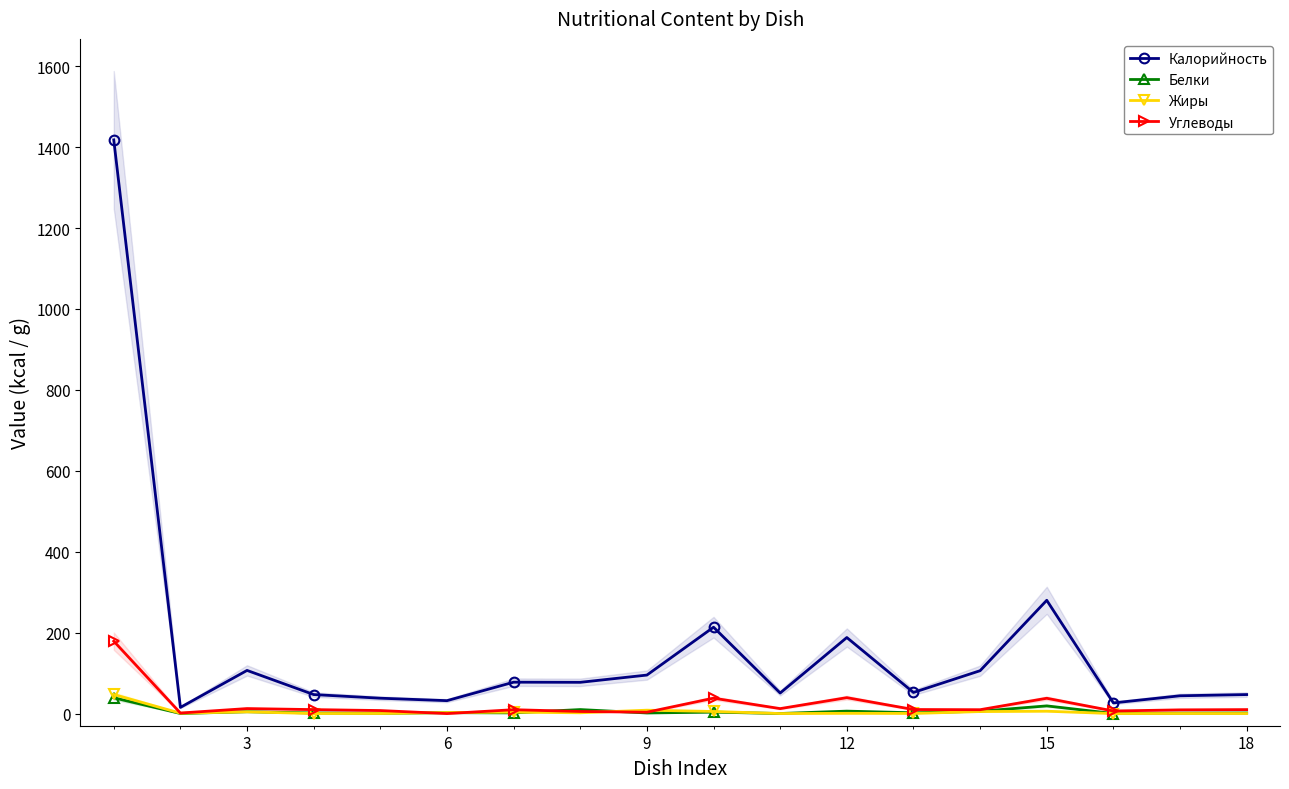

True or false: Жиры and Калорийность intersect in this chart.

False